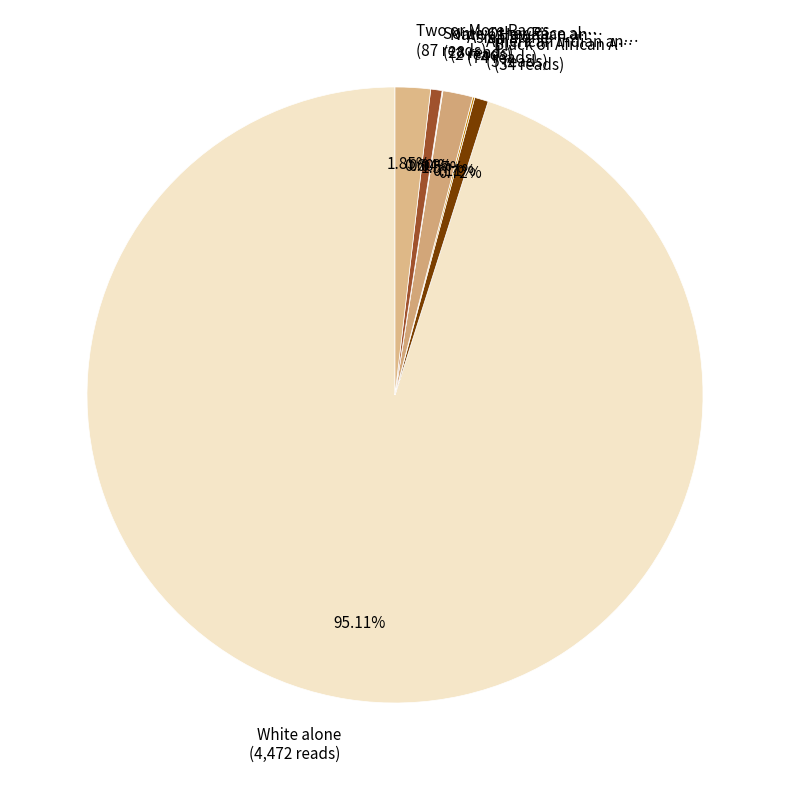

What is the ratio of the value at Some Other Race al… (28 reads) to the value at Asian alone (74 reads)?

0.4